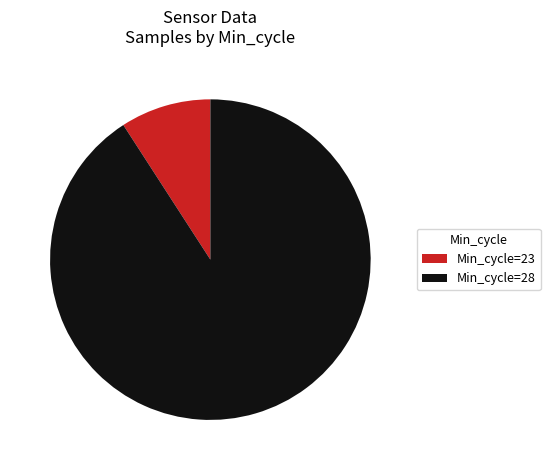

Does Min_cycle=28 account for over 50% of the chart?

Yes